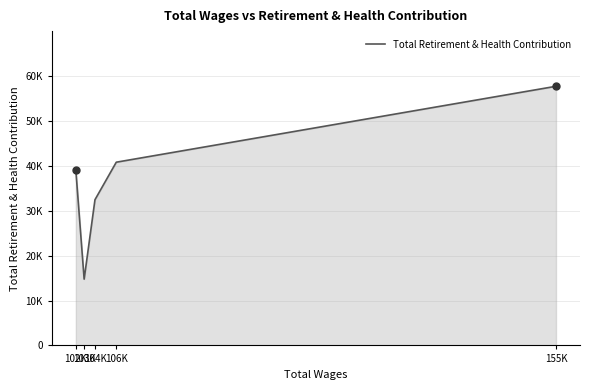

What is the maximum value shown in the chart?

57712